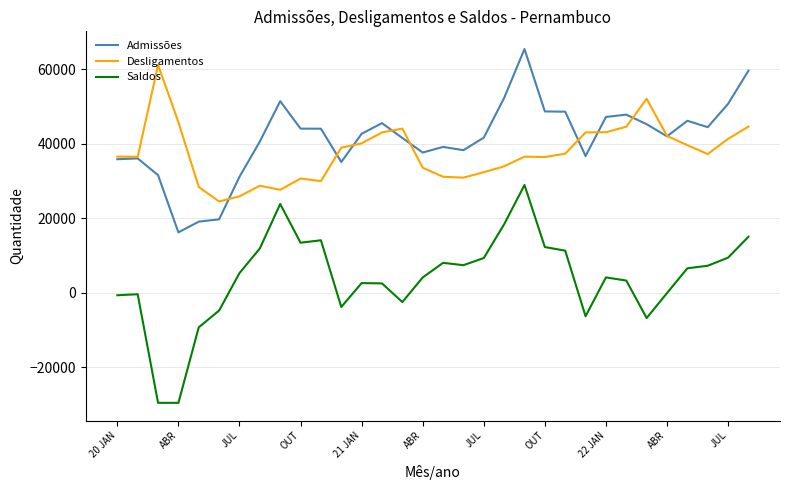

What is the maximum value shown in the chart?

65372